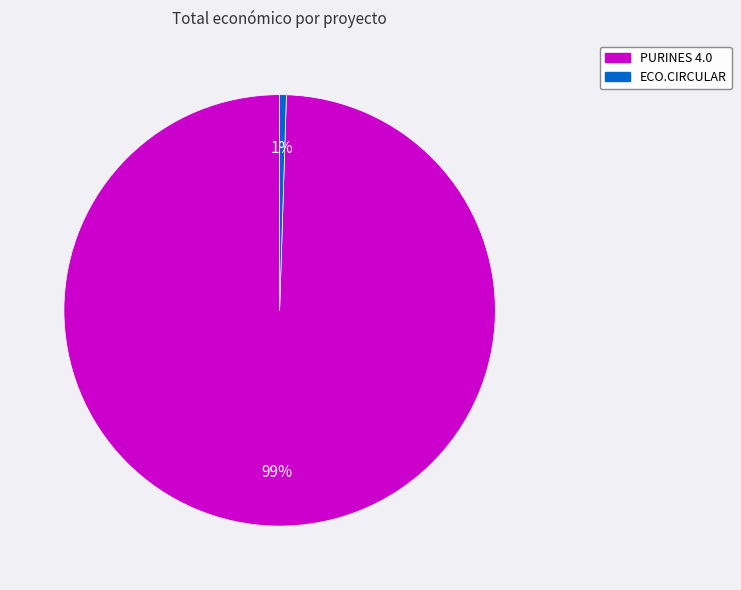

What is the smallest slice in the pie chart?

ECO.CIRCULAR